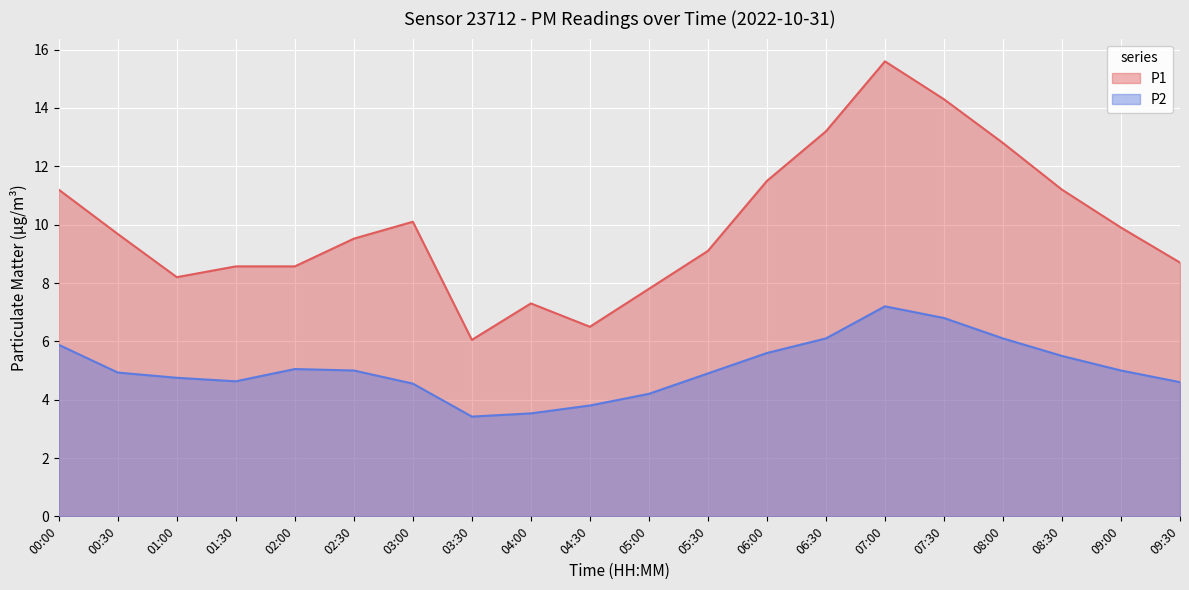

What is the difference between the second highest and minimum values in the P2 series?

3.4